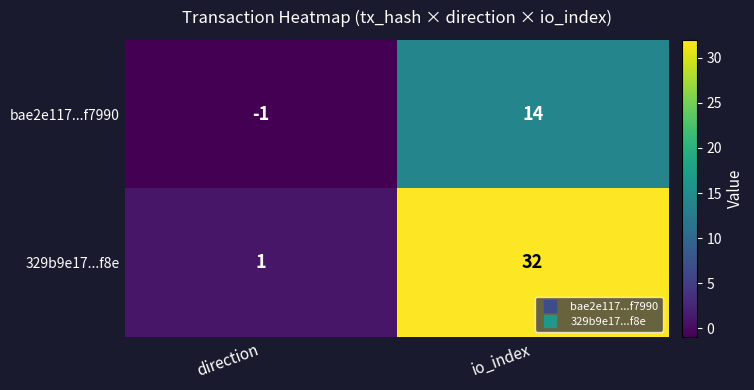

What is the difference between the 329b9e17...f8e values at io_index and direction?

31